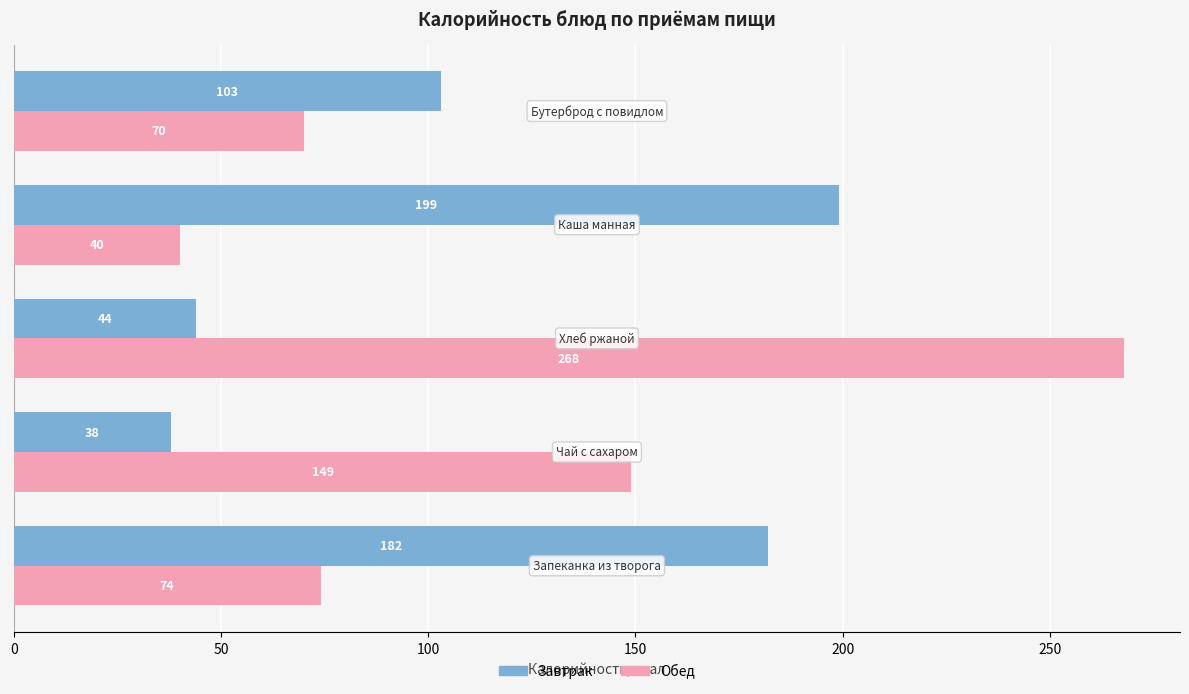

Which series has the largest total across all categories?

Обед